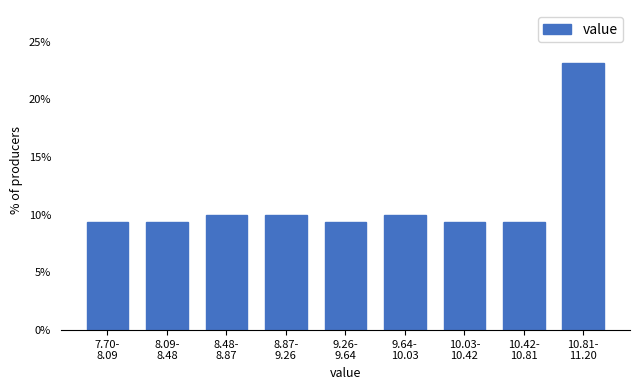

Reading right to left, extract all data points from this chart.

23.1	9.4	9.4	10.0	9.4	10.0	10.0	9.4	9.4